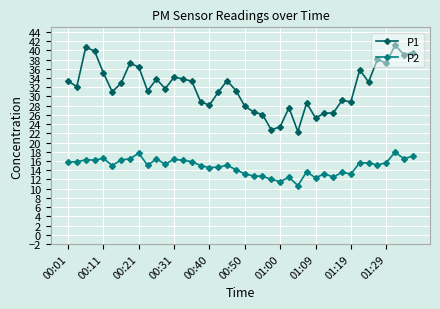

What is the maximum value shown in the chart?

41.1